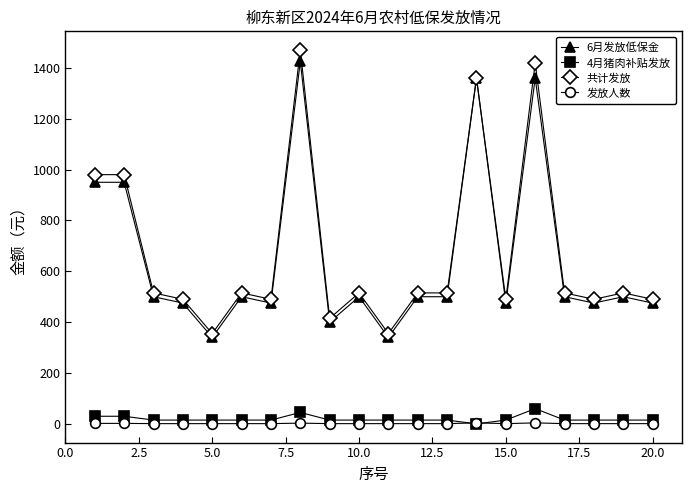

True or false: 共计发放 and 发放人数 cross at least once.

False